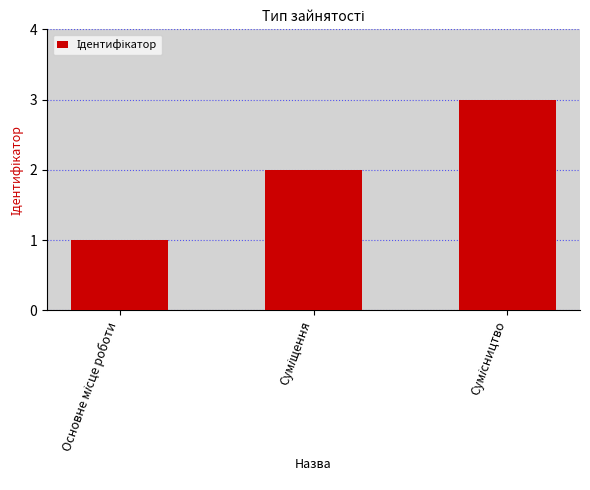

What is the greatest value displayed?

3